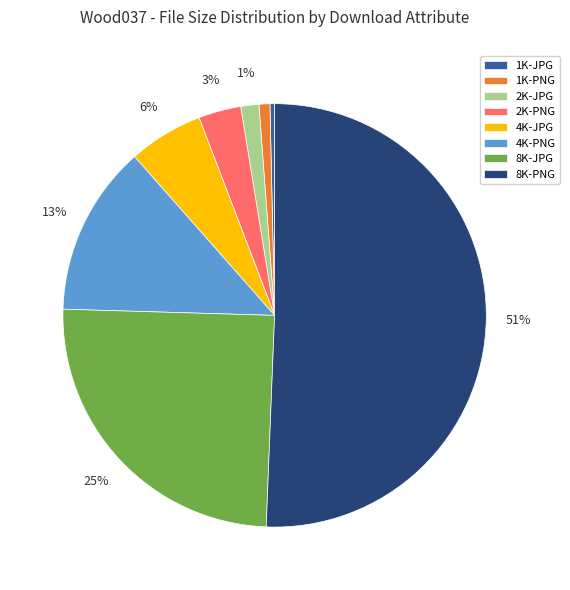

To the nearest percent, what is the difference between the 4K-PNG and 4K-JPG slice percentages?

7%